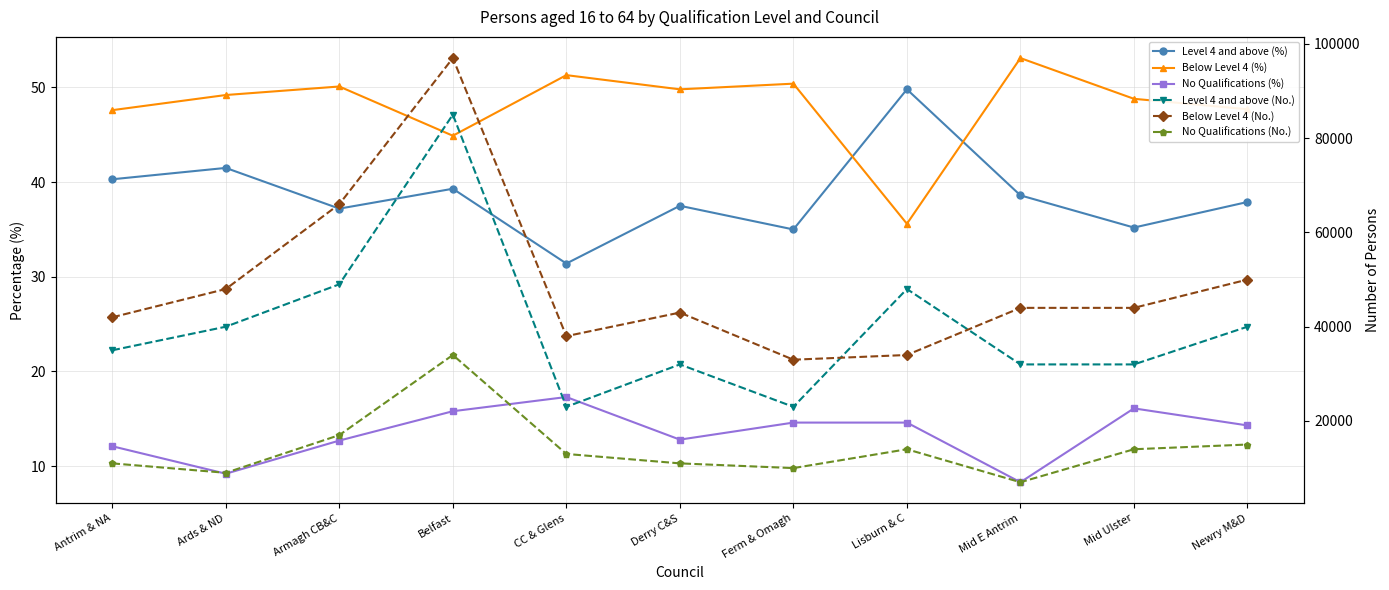

Which series has the largest total across all categories?

Below Level 4 (No.)